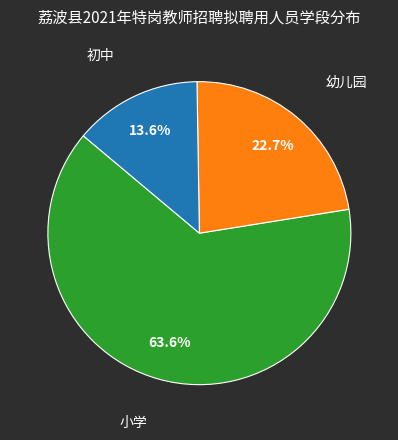

Does any single category account for the majority?

Yes